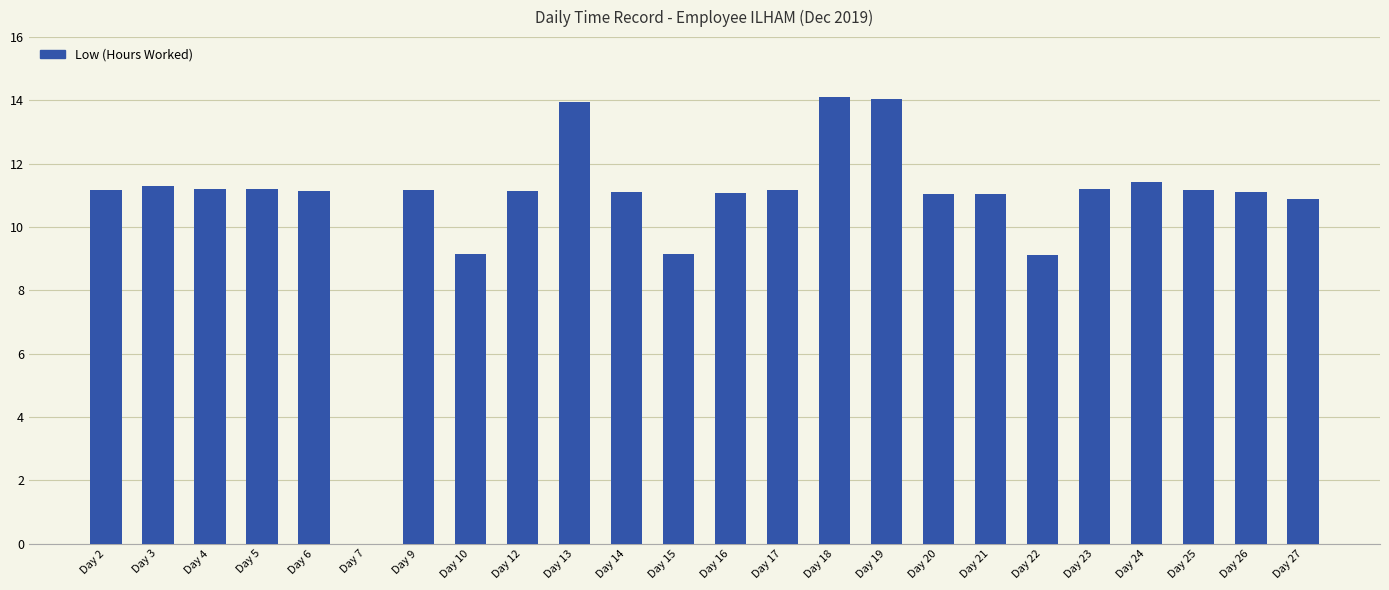

The chart shows a value of 11.2 at Day 25. True or false?

True